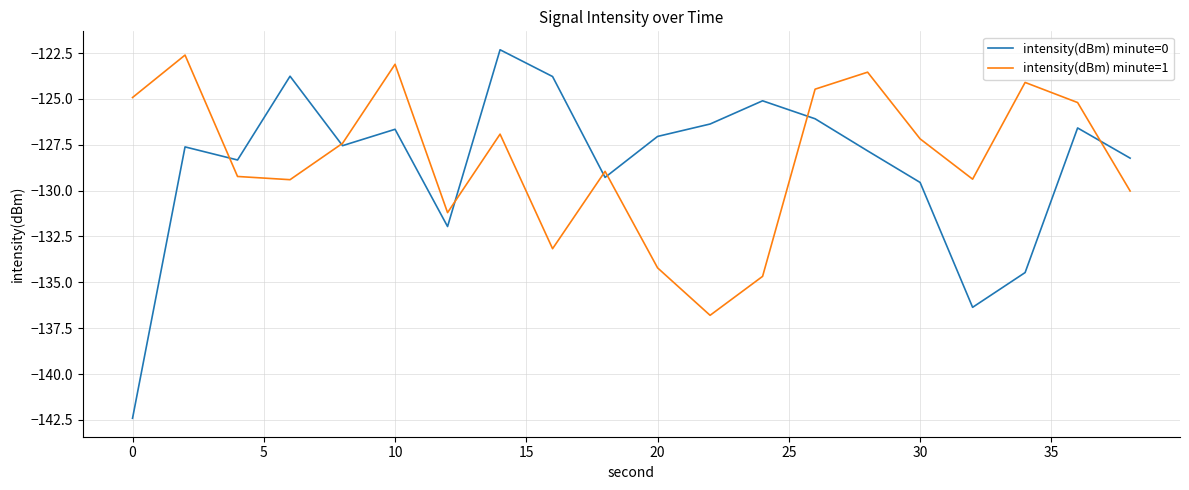

Which series has the largest total across all categories?

intensity(dBm) minute=1